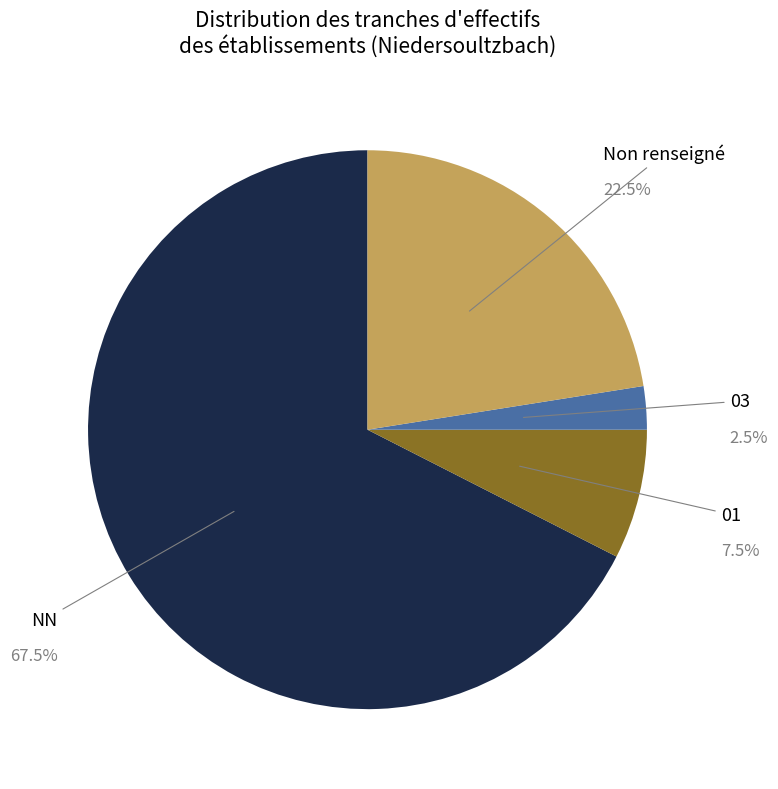

Is  the majority of the pie?

Yes